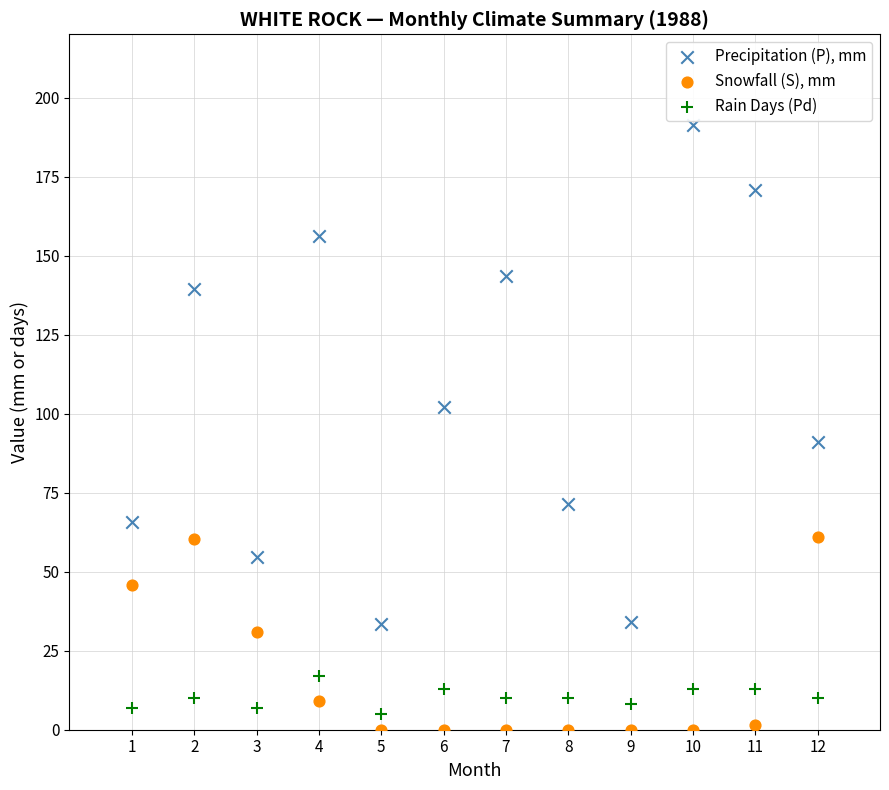

What is the X range (max minus min) for the scatter plot?

11.0